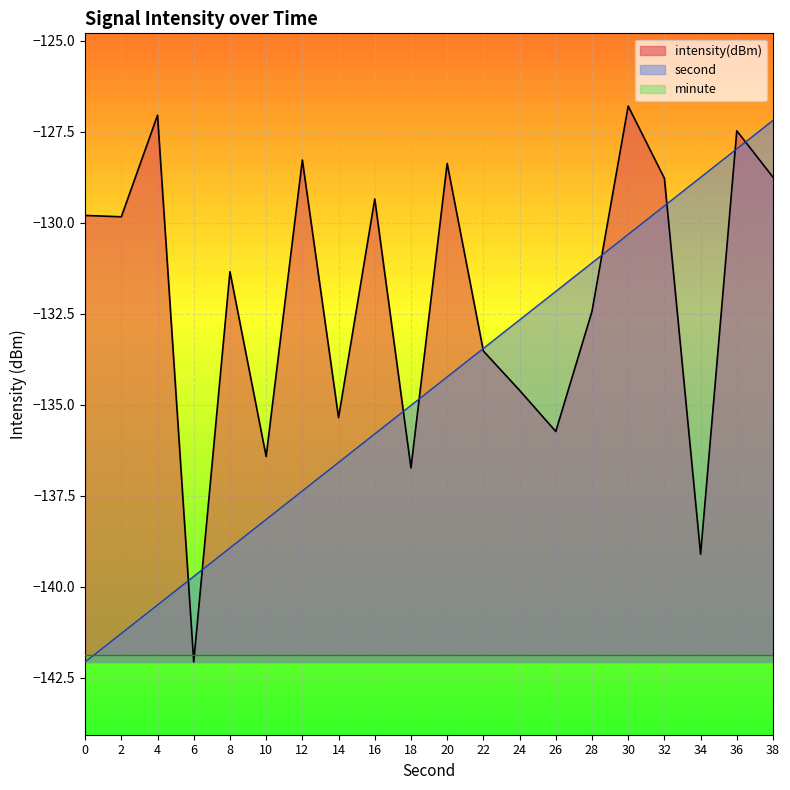

What is the average value of the intensity series?

-132.1